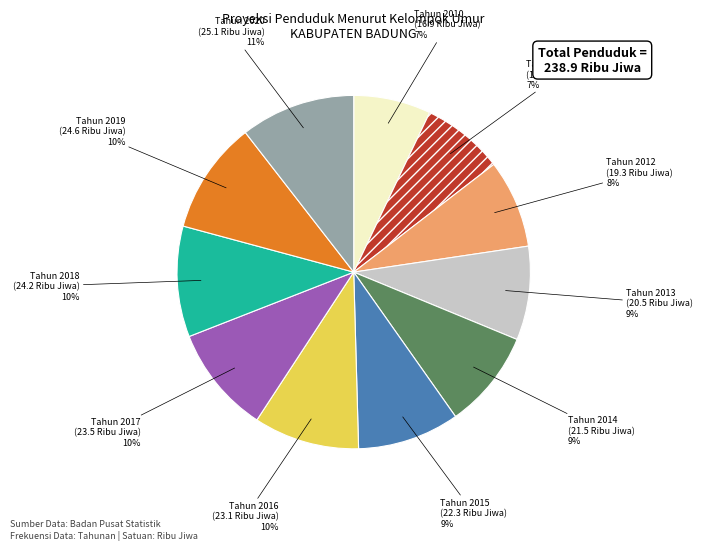

True or false: Tahun 2019 accounts for 10% of the total.

True